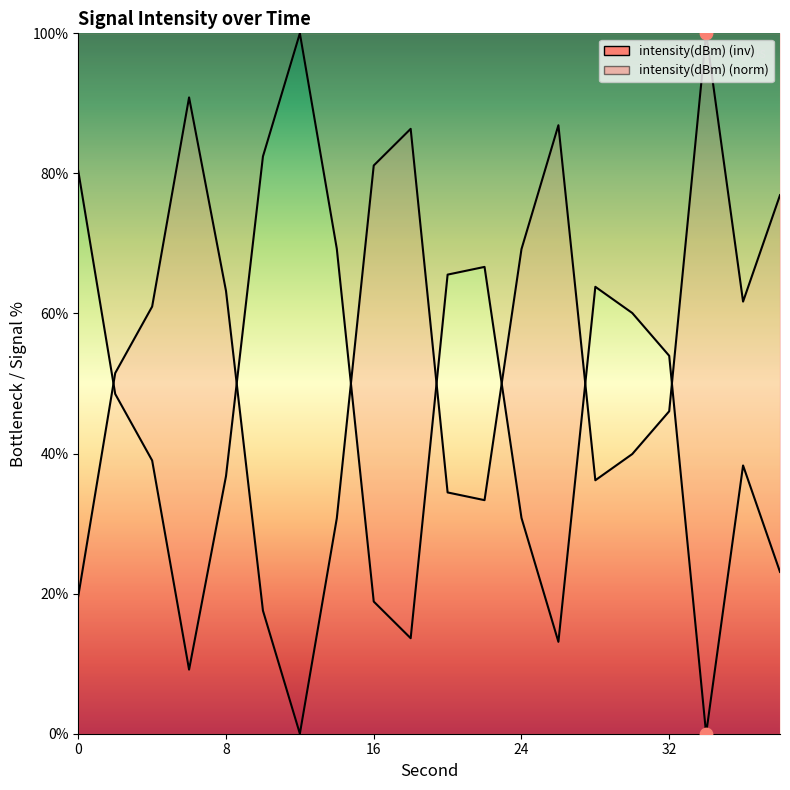

What are all the series names shown in the legend?

intensity(dBm) (inv), intensity(dBm) (norm)